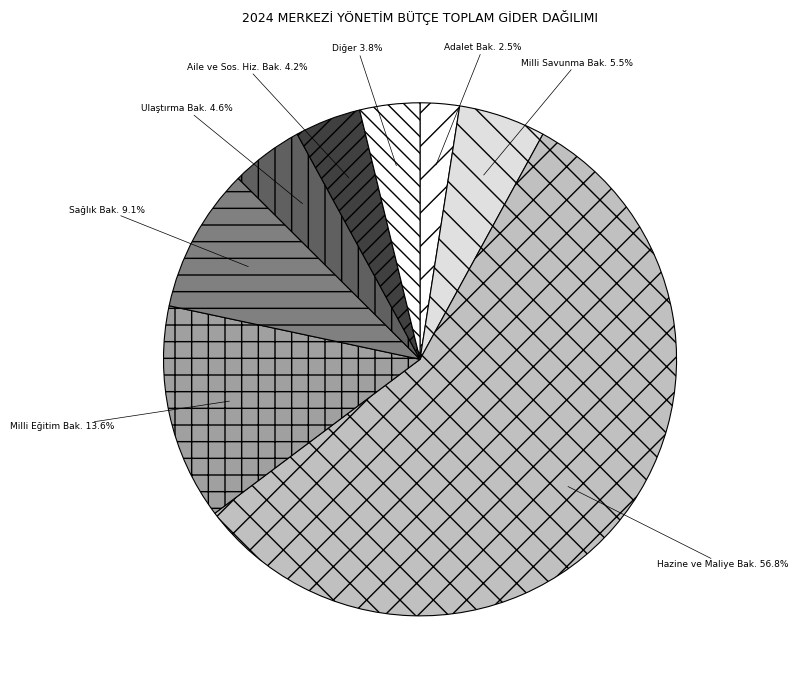

Which slice is the smallest?

Adalet Bak.